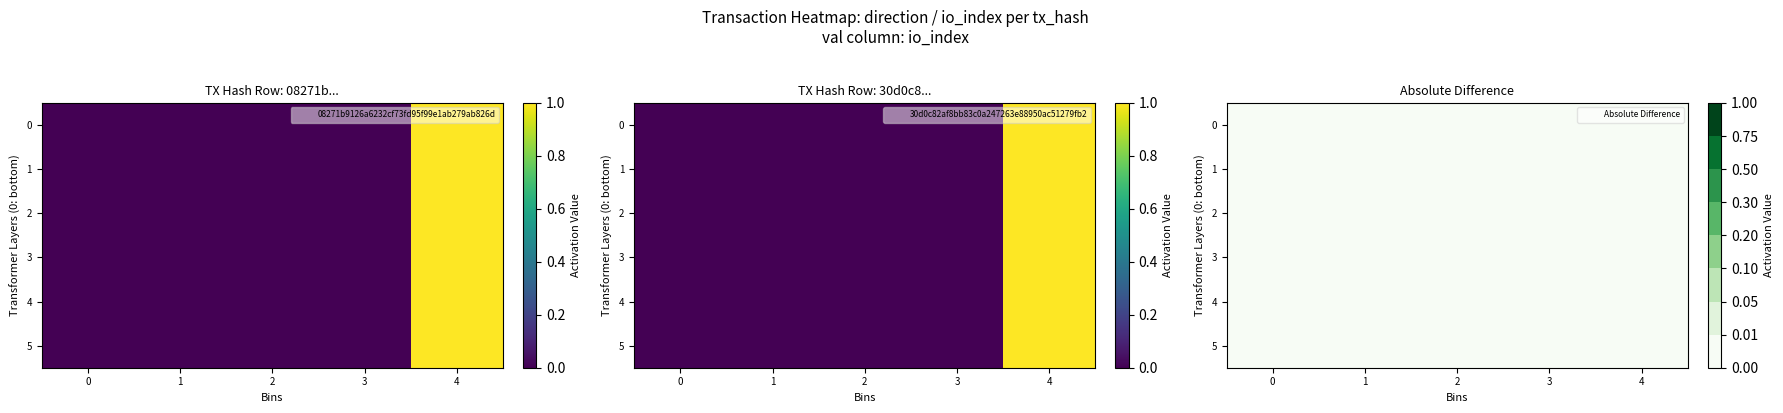

Which has a higher value, 2 or 3?

3